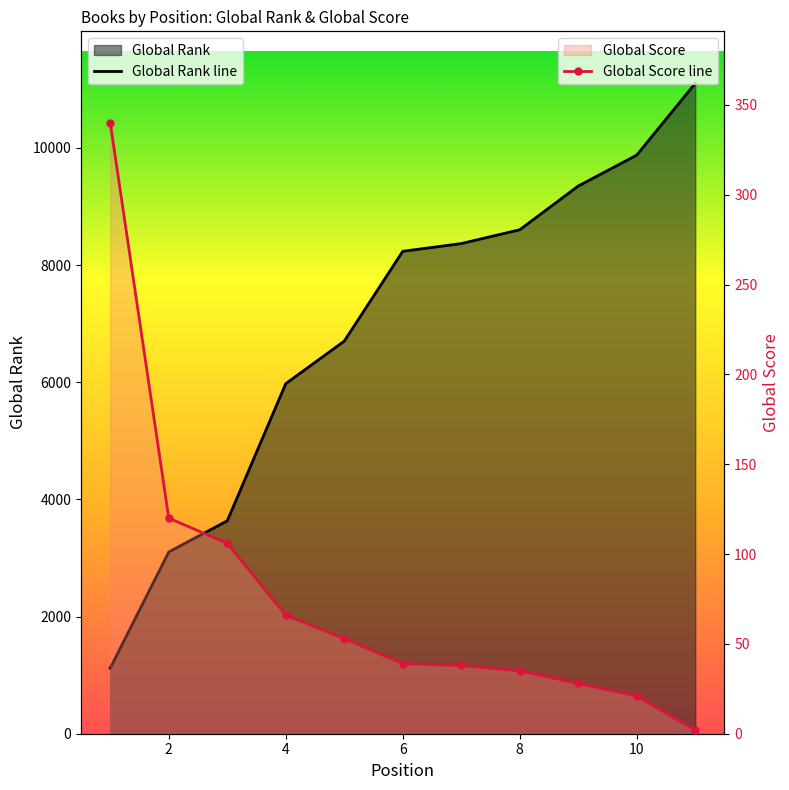

How many data points in Global Score are above 39?

5